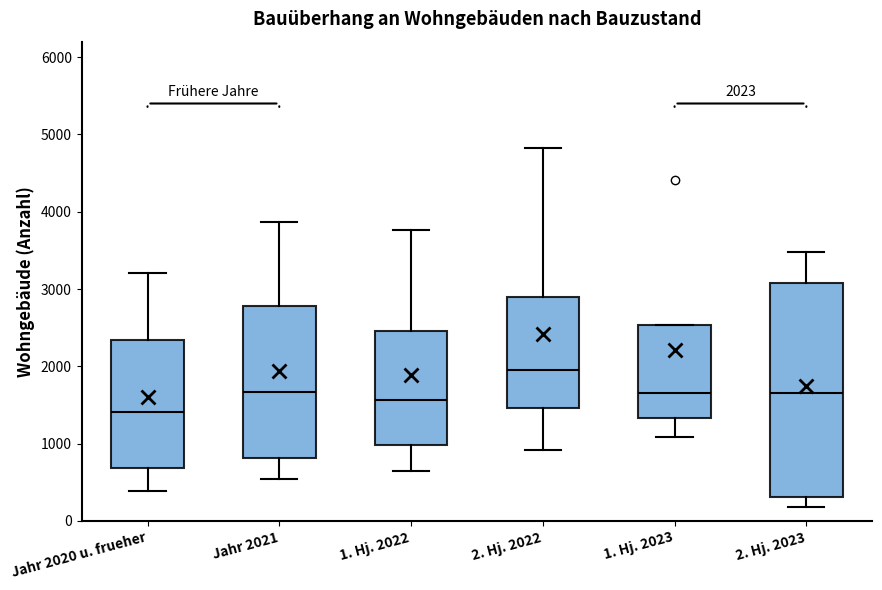

Which box has the highest median line?

2. Hj. 2022